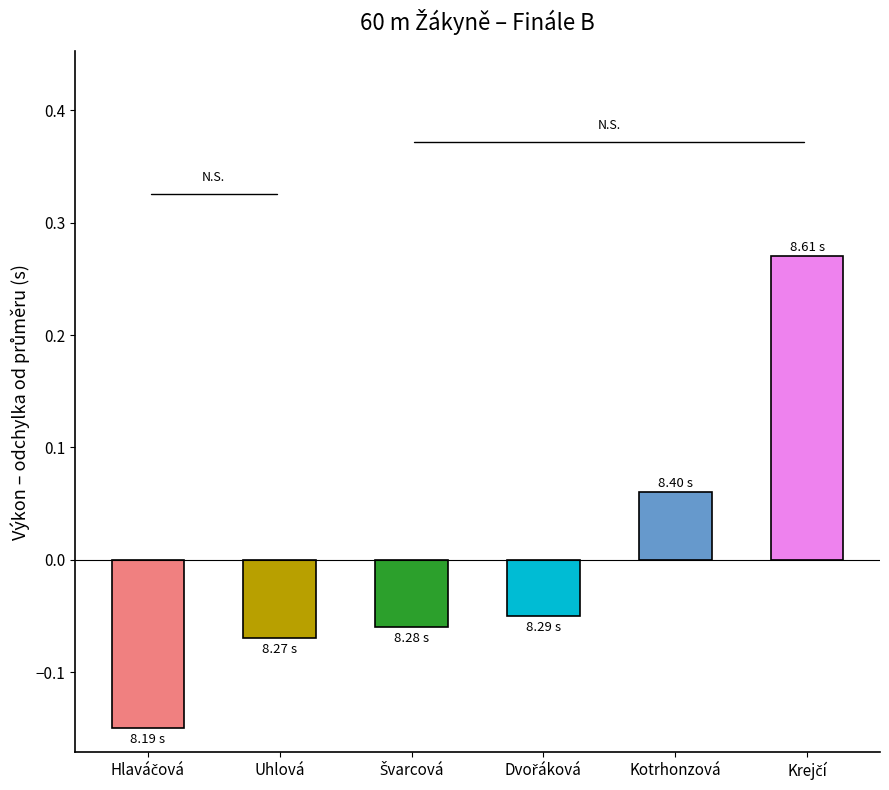

How many bars are there in total?

6